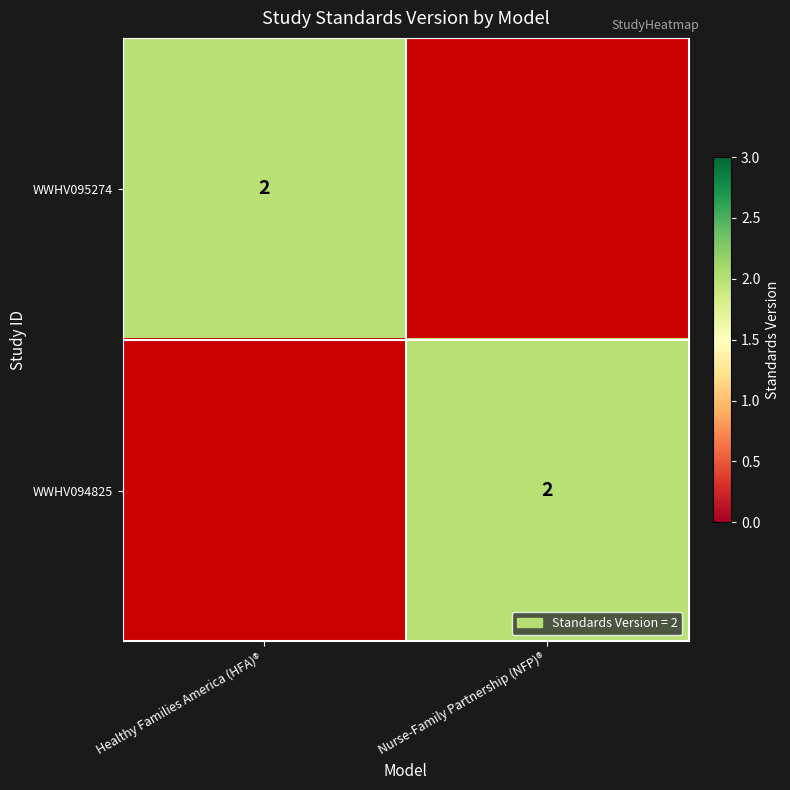

Which has a higher value, Healthy Families America (HFA)® or Nurse-Family Partnership (NFP)®?

Healthy Families America (HFA)®